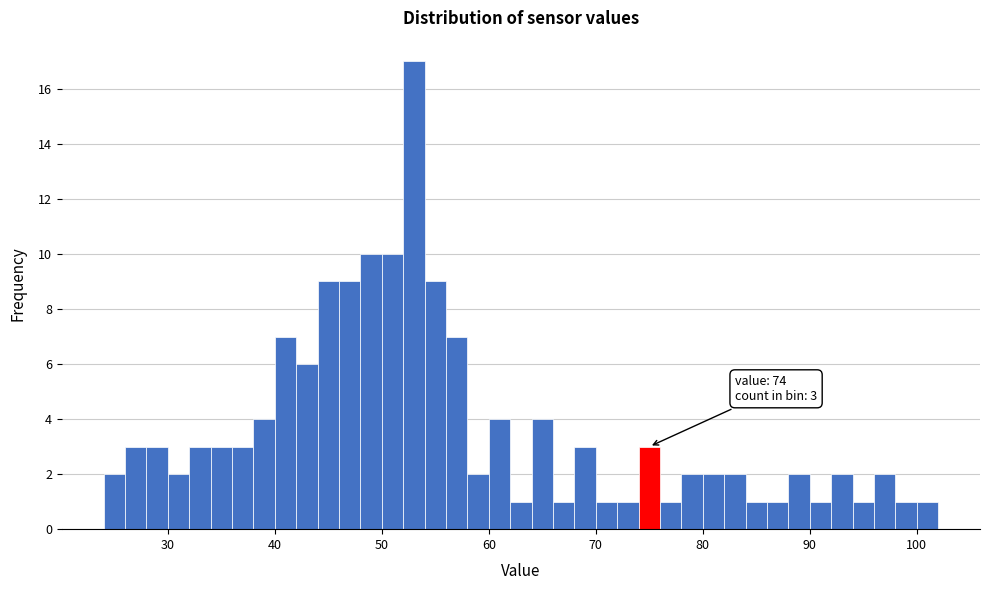

Read against the x-axis, roughly where is the centre of the tallest bar?

53